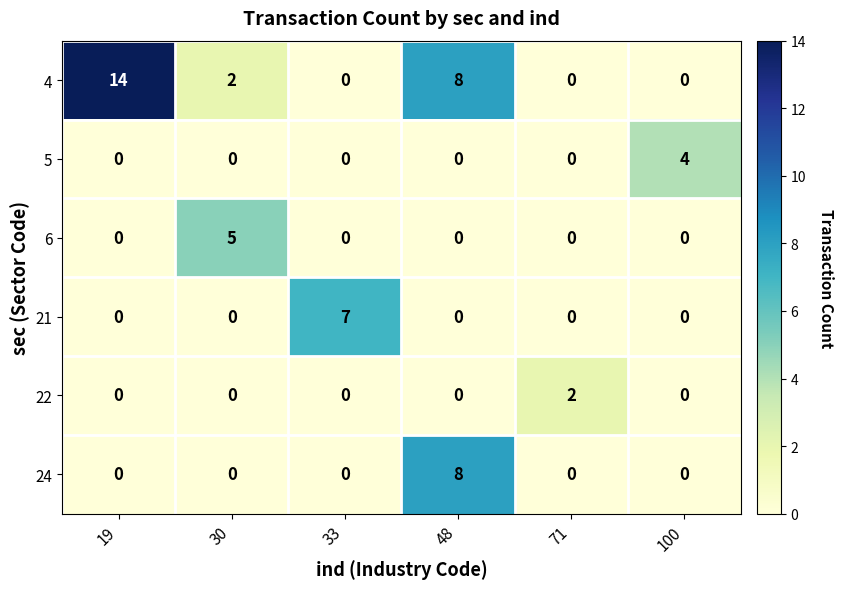

Is it true that 5 equals -2 at 30?

False